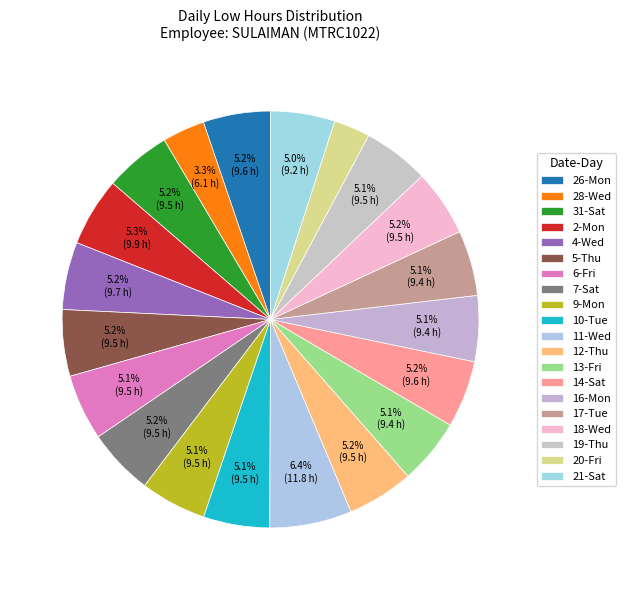

How many slices are in this pie chart?

20